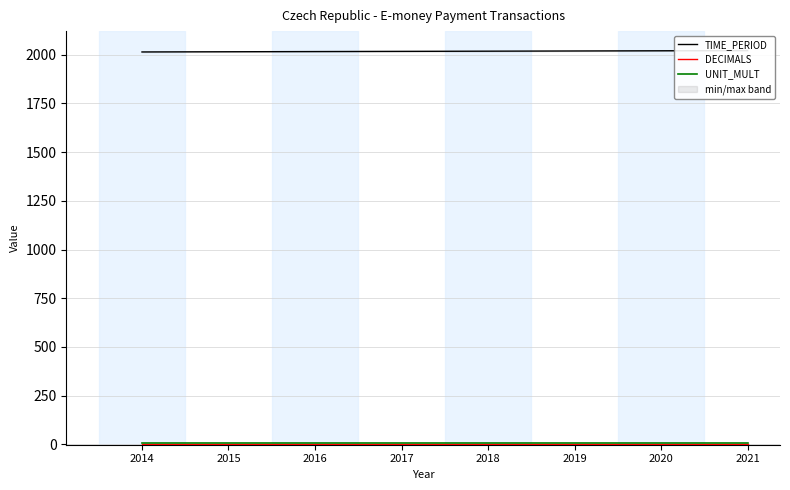

What is the sum of the TIME_PERIOD values at 2018 and 2017?

4035